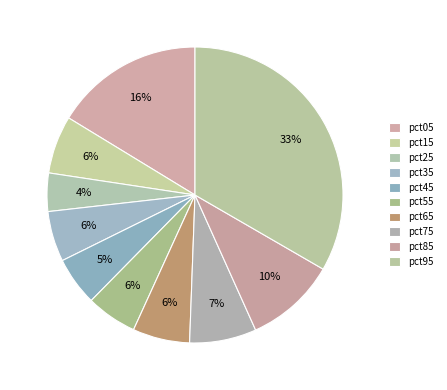

Count the number of slices in the pie.

10